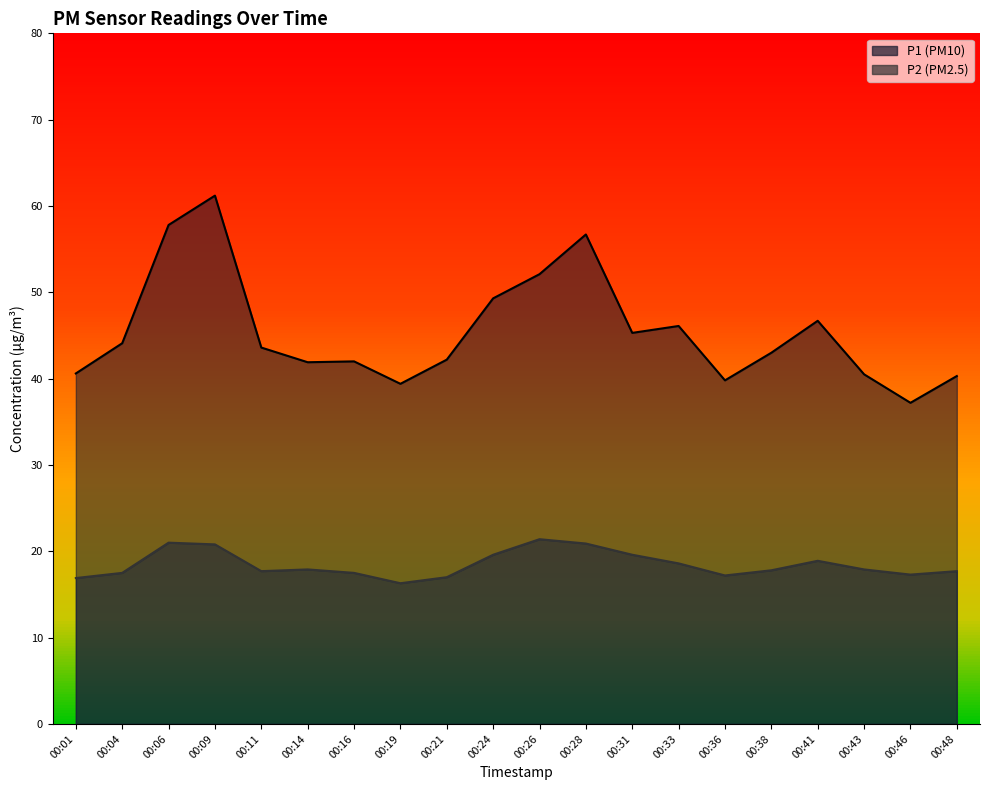

Reading right to left, list all the values displayed in this chart.

P1 line: 40.3	37.2	40.5	46.7	43.0	39.8	46.1	45.3	56.7	52.1	49.3	42.2	39.4	42.0	41.9	43.6	61.2	57.8	44.1	40.6
P2 line: 17.7	17.3	17.9	18.9	17.8	17.2	18.6	19.6	20.9	21.4	19.6	17.0	16.3	17.5	17.9	17.7	20.8	21.0	17.5	16.9